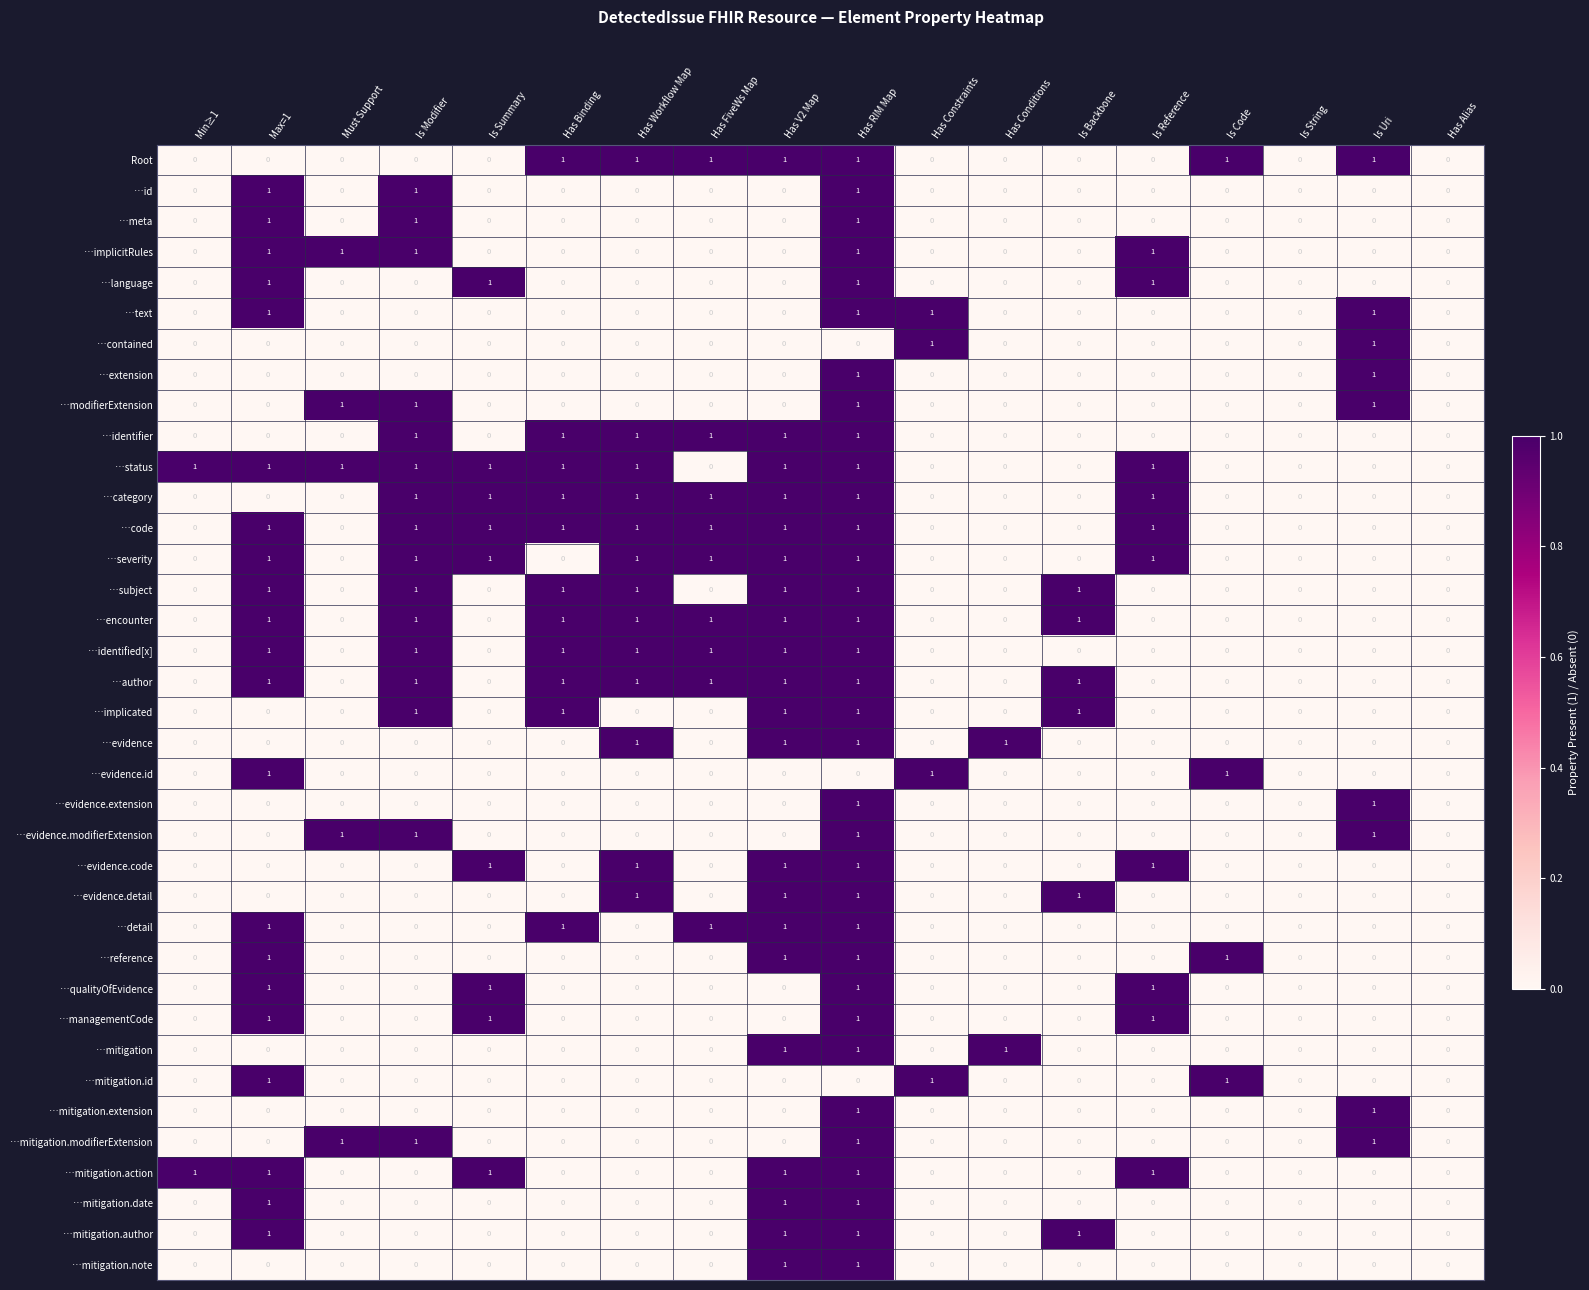

What is the sum of all Root values?

7